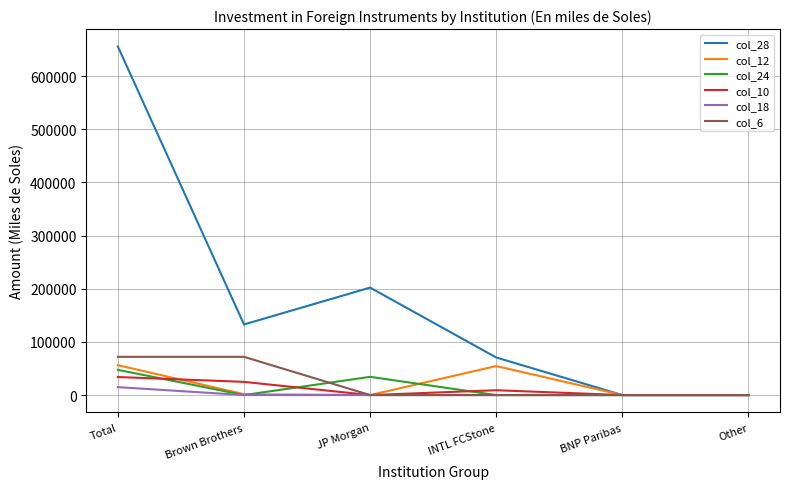

What is the greatest value displayed?

655872.8